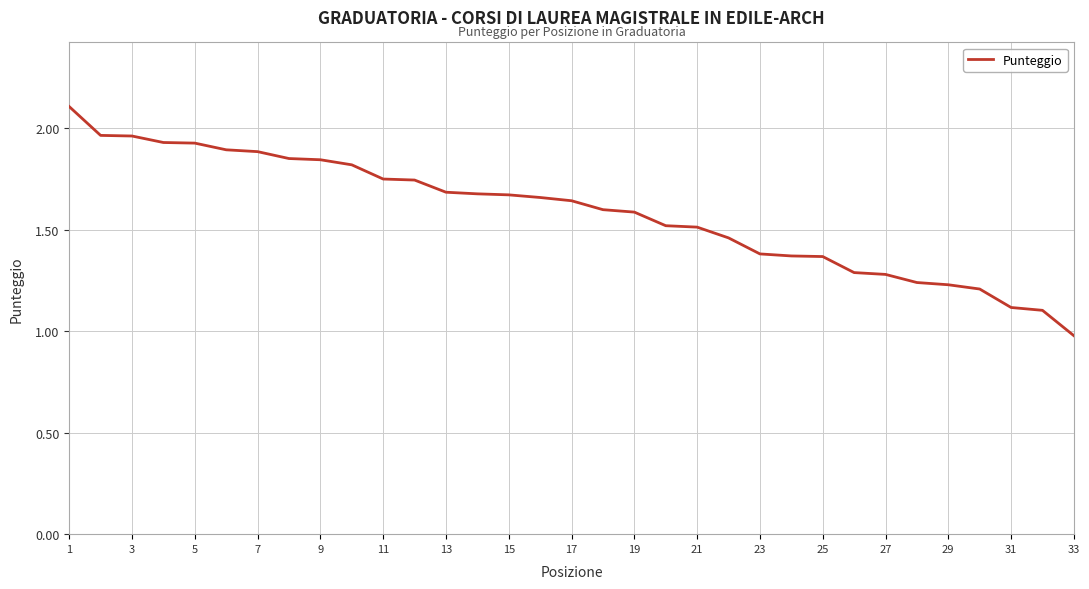

What is the smallest value displayed?

1.0